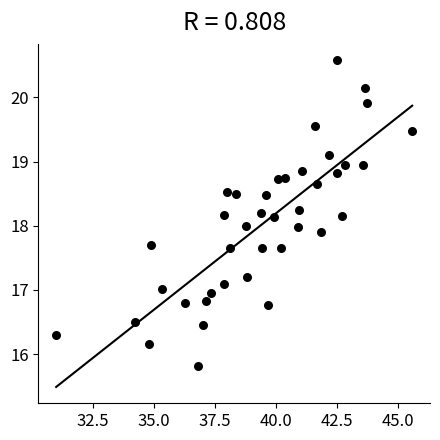

What is the range of X values (max minus min)?

14.6